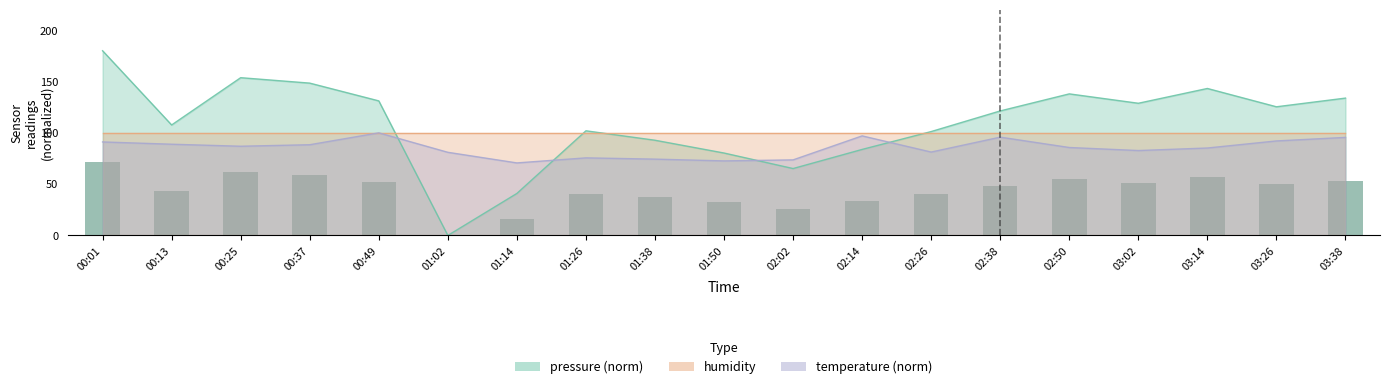

What is the value of the pressure bar at the 8th from the left?

102.0